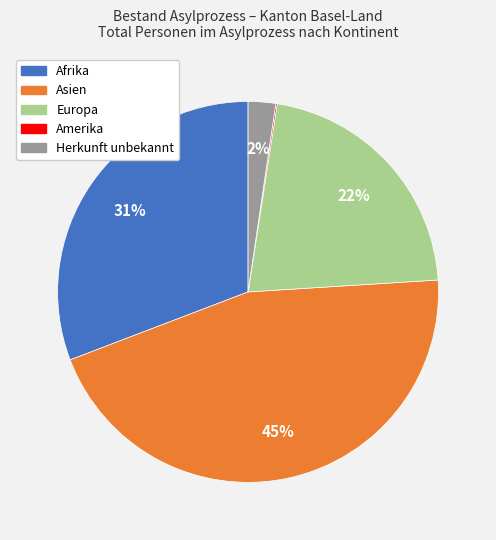

Combined, do Asien and Afrika account for over 50%?

Yes